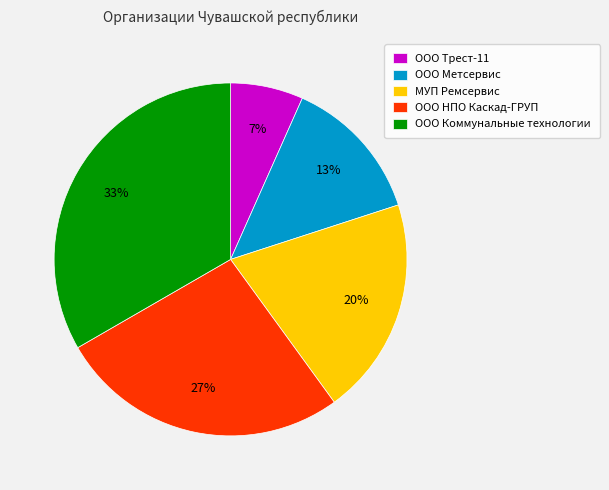

How many segments does this pie chart have?

5